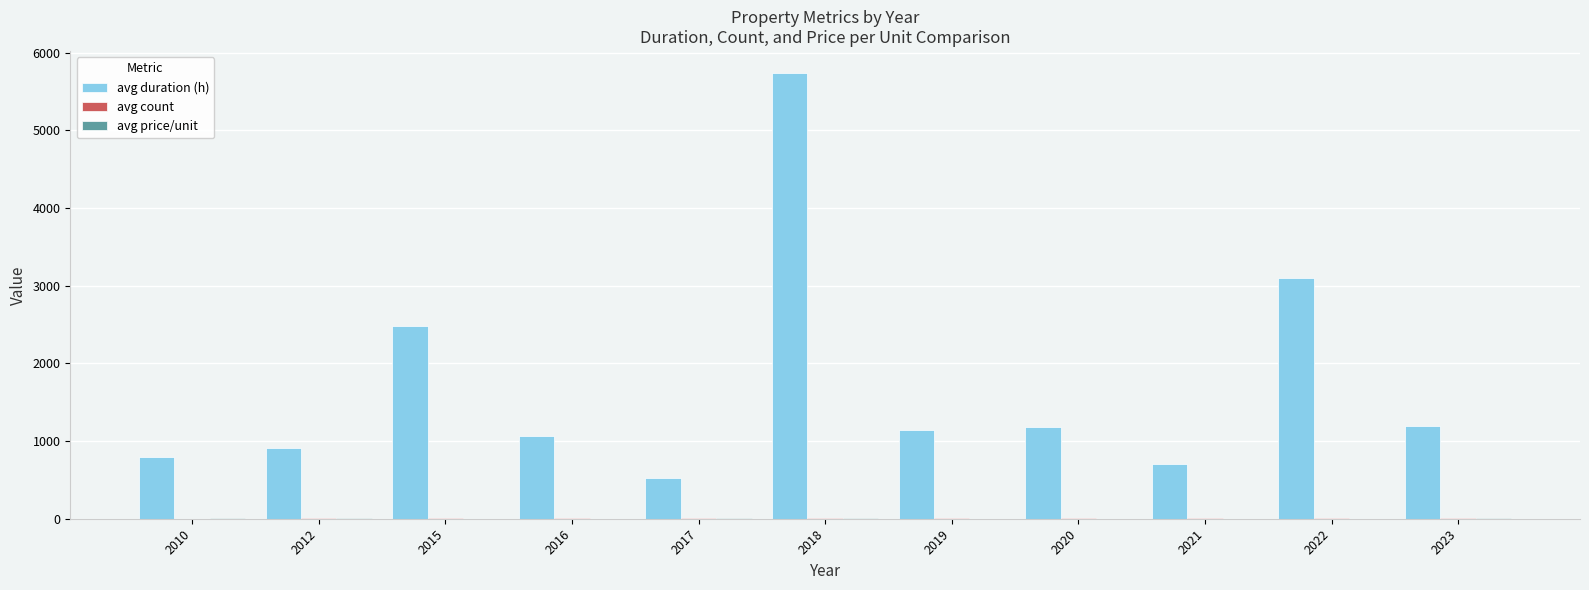

Which series has the widest spread of values?

avg duration (h)